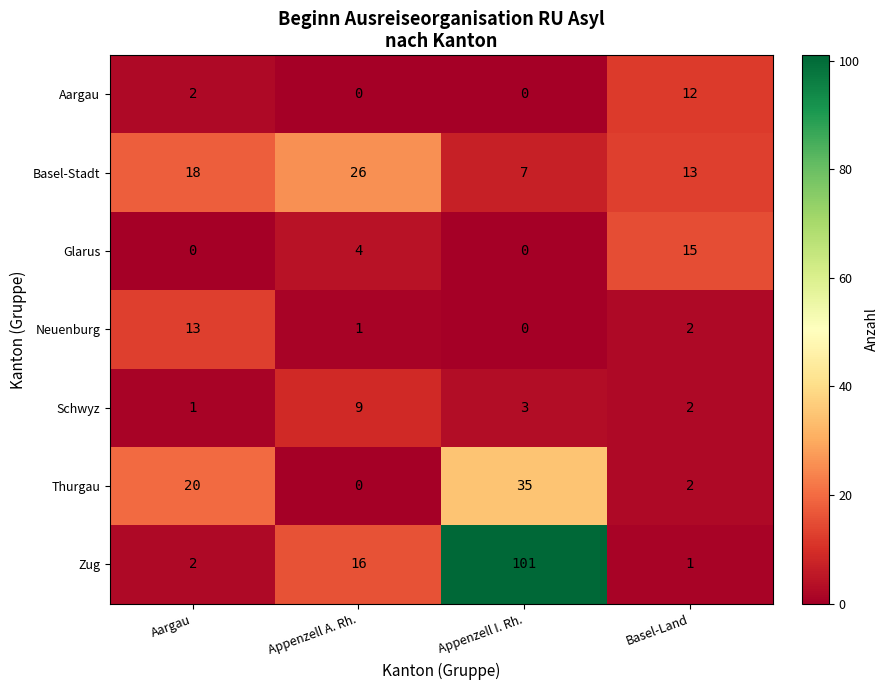

Where is Thurgau nearest to the value 17?

Aargau